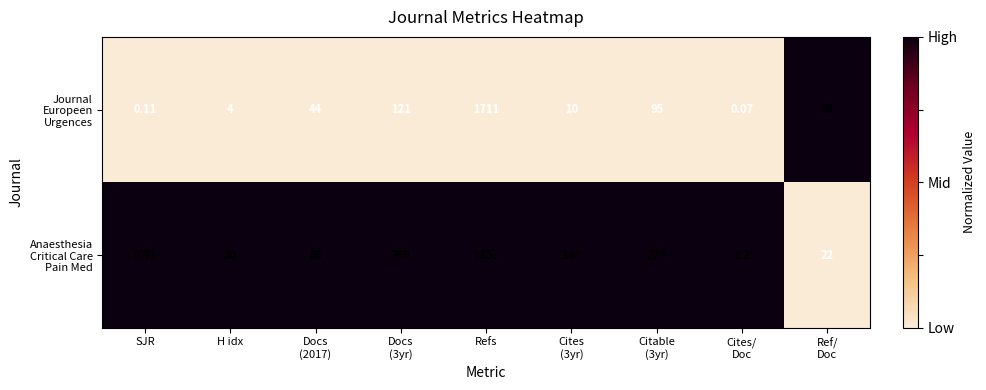

Count the number of data series in this chart.

2